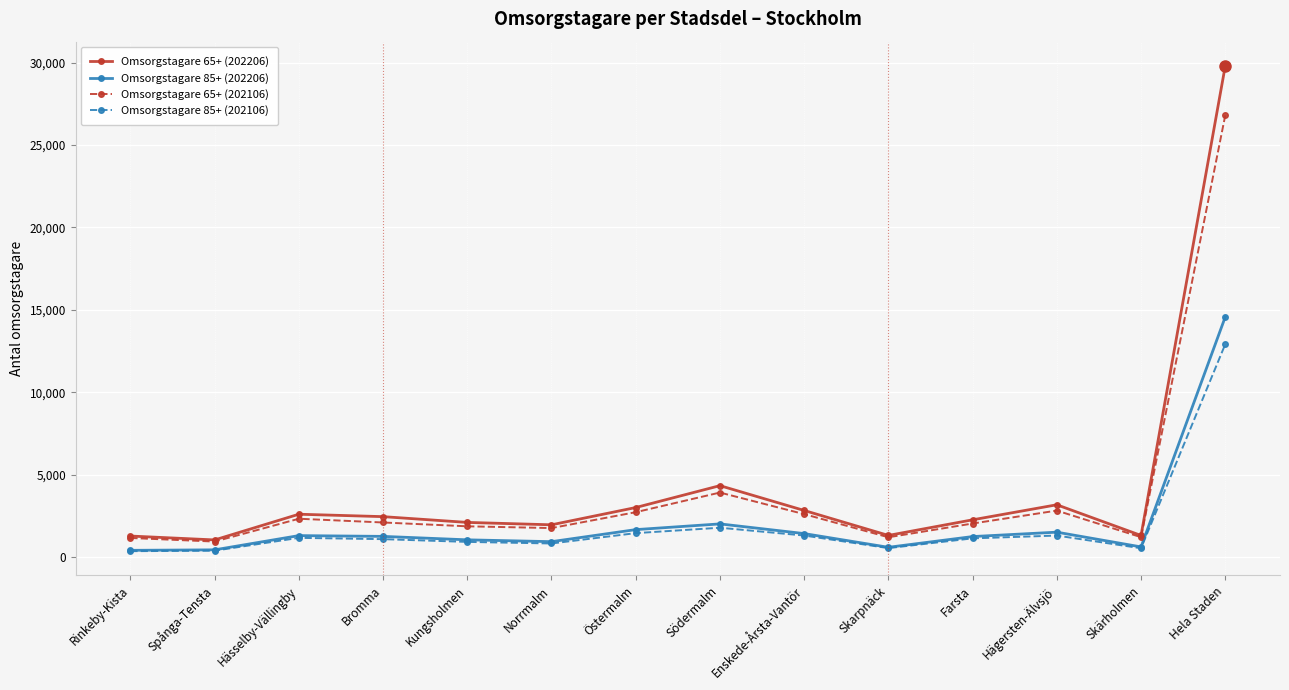

True or false: Omsorgstagare 85+ (202106) and Omsorgstagare 65+ (202106) cross at least once.

False